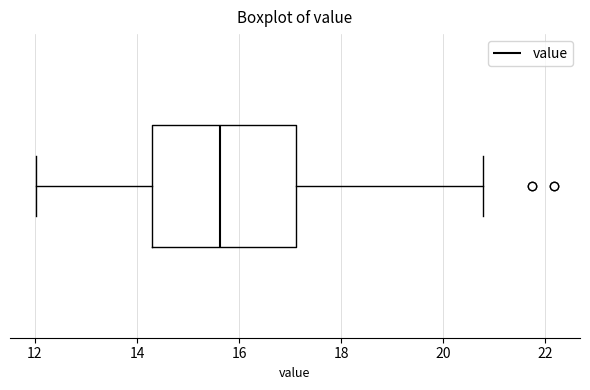

Read this box plot against the x-axis: the position of the median line, the range covered by the box, and the ends of both whiskers. The values are not printed on the chart, so give them approximately, as read against the axis.

median 15.6, box 14.4 to 17.2, whiskers 12.0 to 20.8